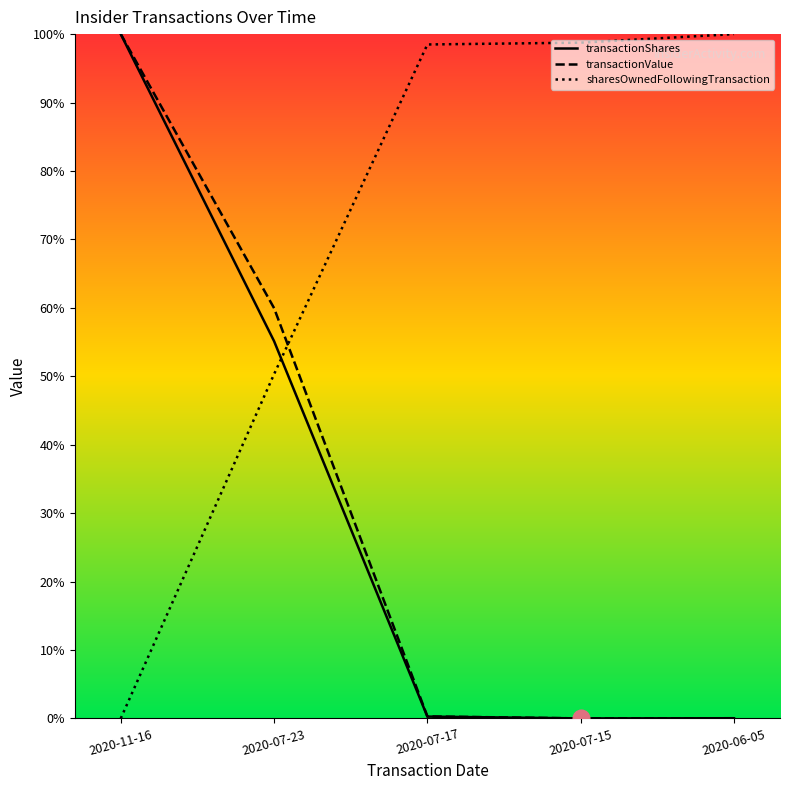

What position from the left is 2020-07-23?

2